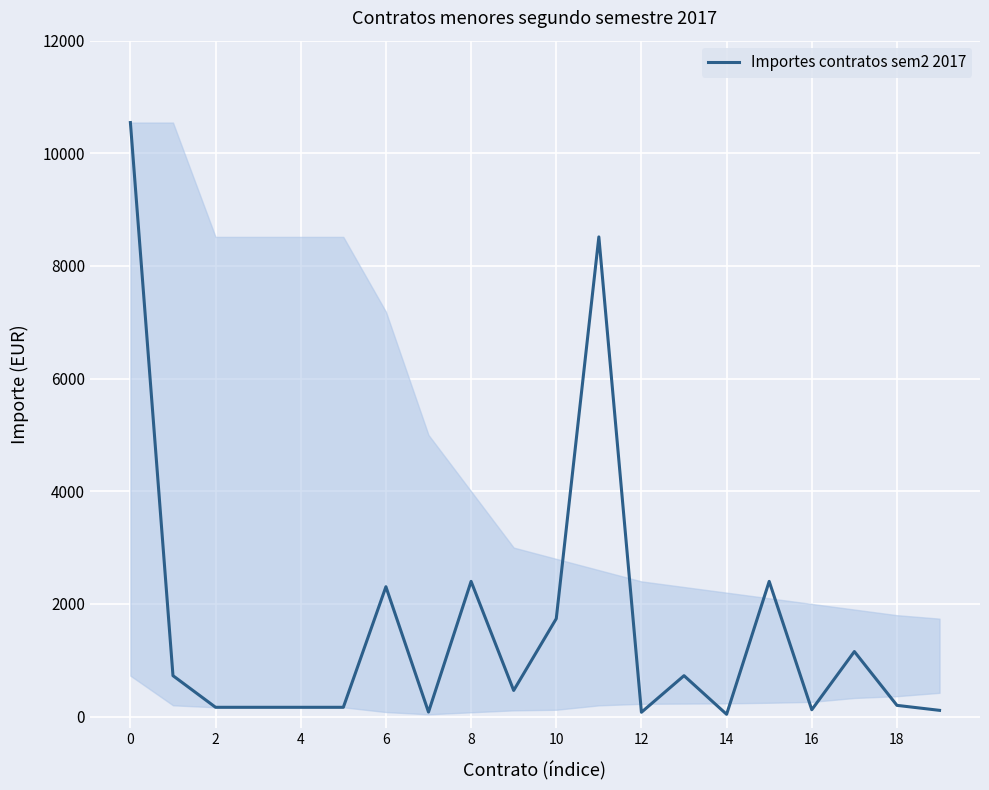

What is the difference between the maximum and minimum values?

10506.1